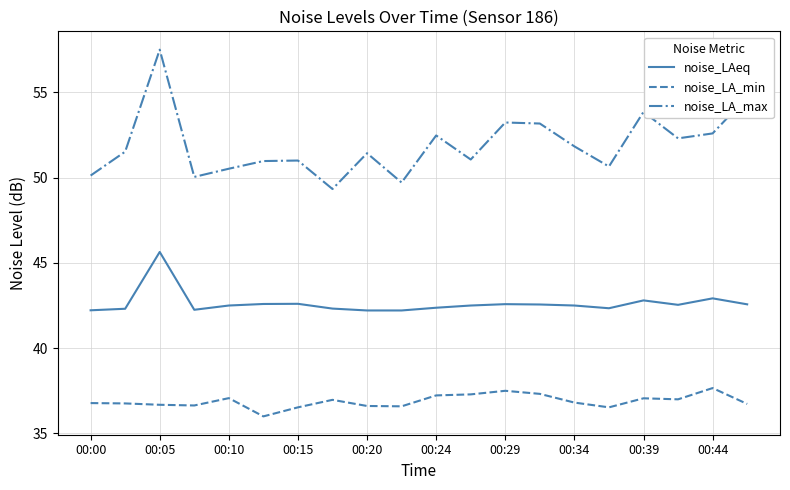

List the series in order of their overall mean, highest first.

noise_LA_max, noise_LAeq, noise_LA_min